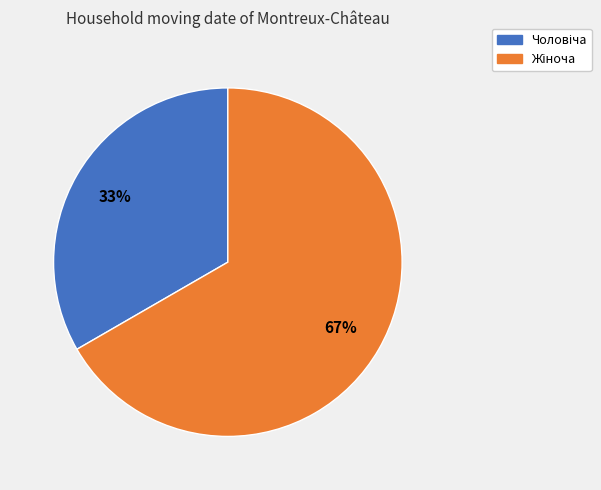

To the nearest percent, what is the average slice percentage?

50%